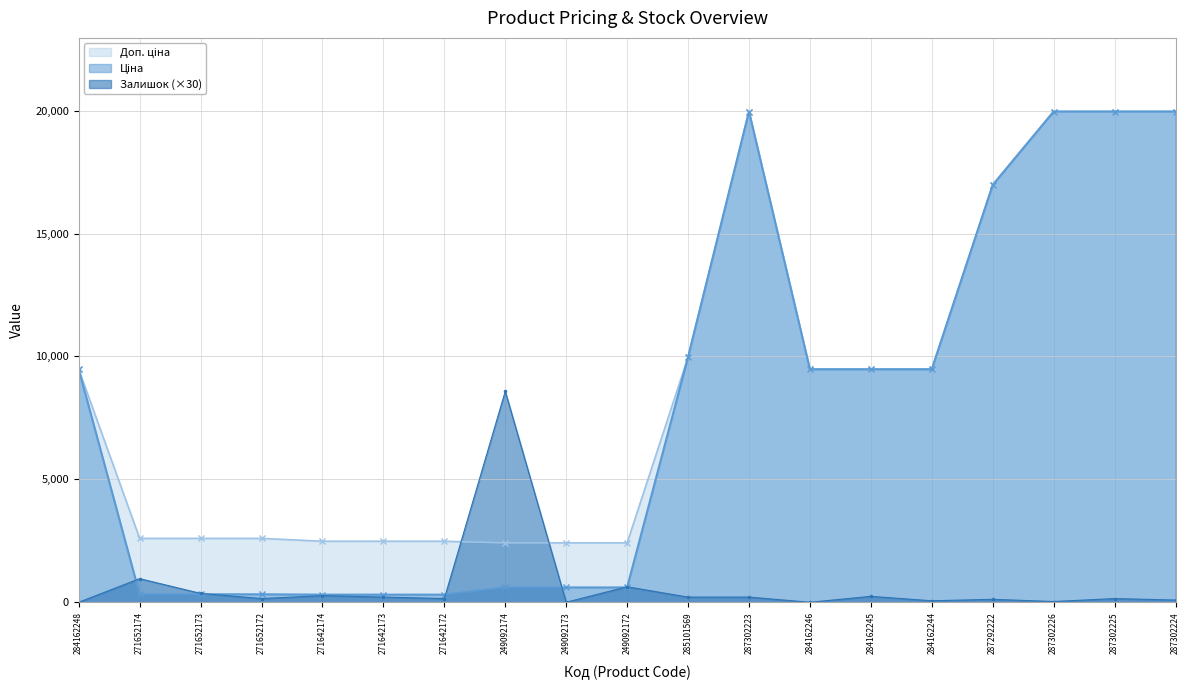

What is the average value of the Ціна series?

7812.9